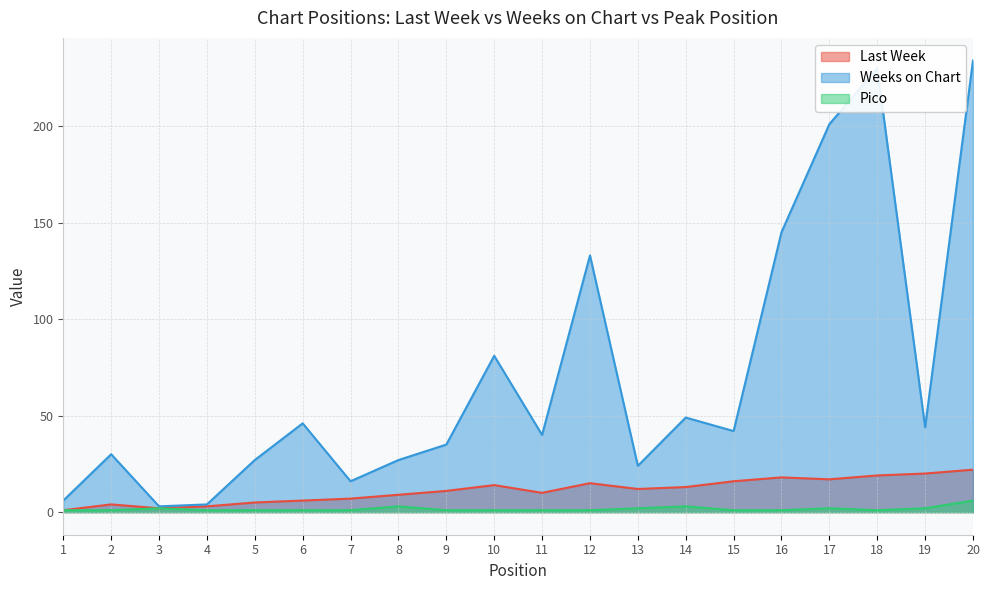

What is the total value across all series at 17?

220